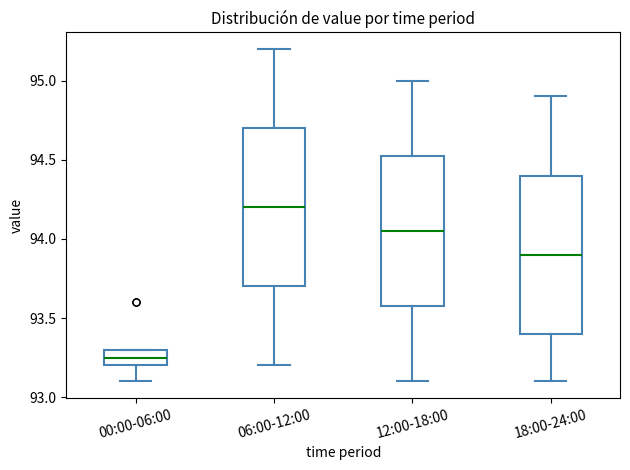

Reading left to right, transcribe this box plot: for each box, give where its median line is, the range the box spans, and where its two whiskers end, as read against the y-axis. The values are not printed on the chart, so give them approximately, as read against the axis.

00:00-06:00: median 93.25, box 93.20 to 93.30, whiskers 93.10 to 93.30
06:00-12:00: median 94.20, box 93.70 to 94.70, whiskers 93.20 to 95.20
12:00-18:00: median 94.05, box 93.60 to 94.55, whiskers 93.10 to 95.00
18:00-24:00: median 93.90, box 93.40 to 94.40, whiskers 93.10 to 94.90